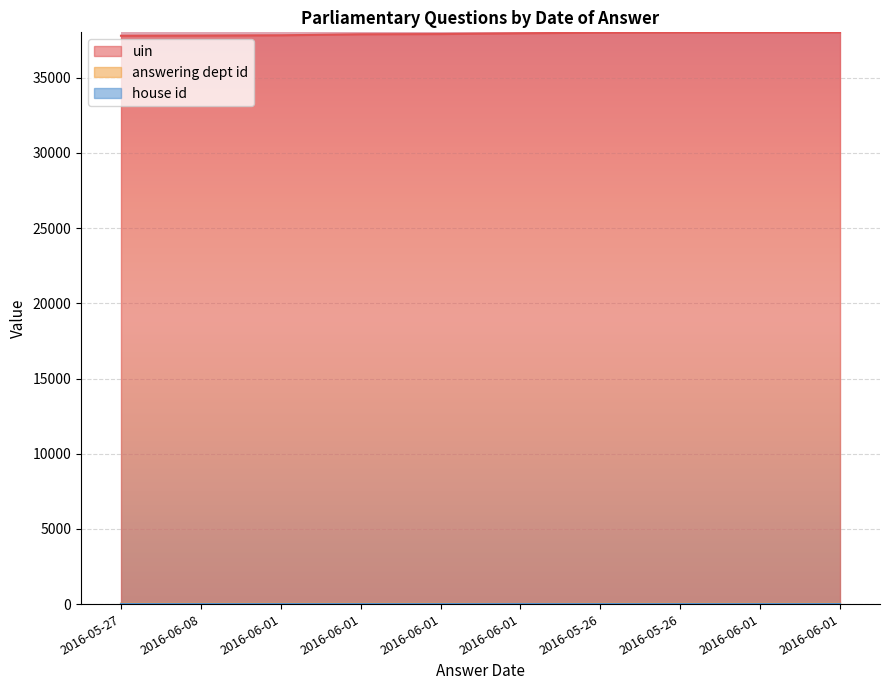

At 2016-06-01, list the series in order from smallest to largest.

answering dept id, uin